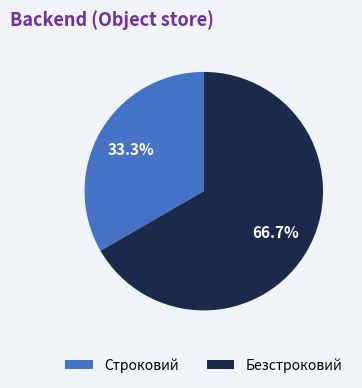

To the nearest percent, what percentage of the pie is Строковий?

33%